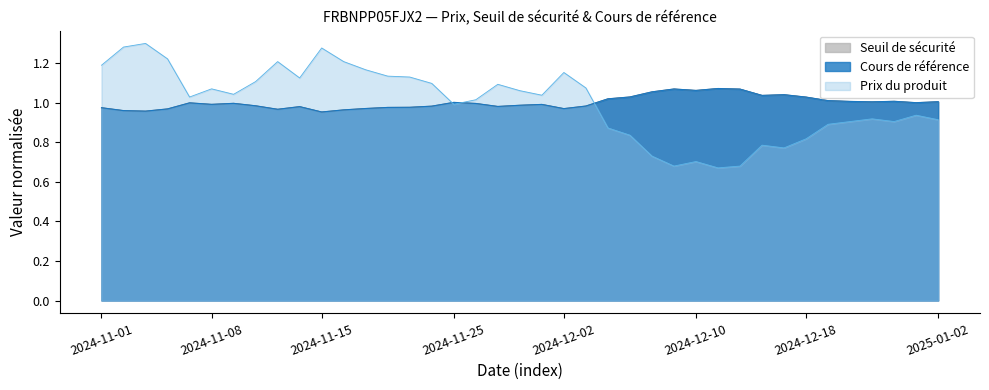

True or false: Prix du produit and Seuil de sécurité cross at least once.

True